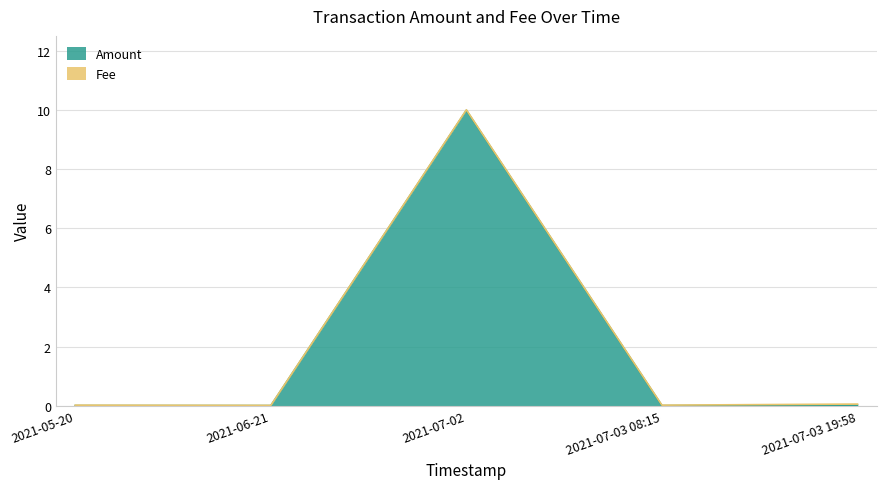

Rank the categories by value from lowest to highest.

2021-05-20, 2021-06-21, 2021-07-03 08:15, 2021-07-03 19:58, 2021-07-02